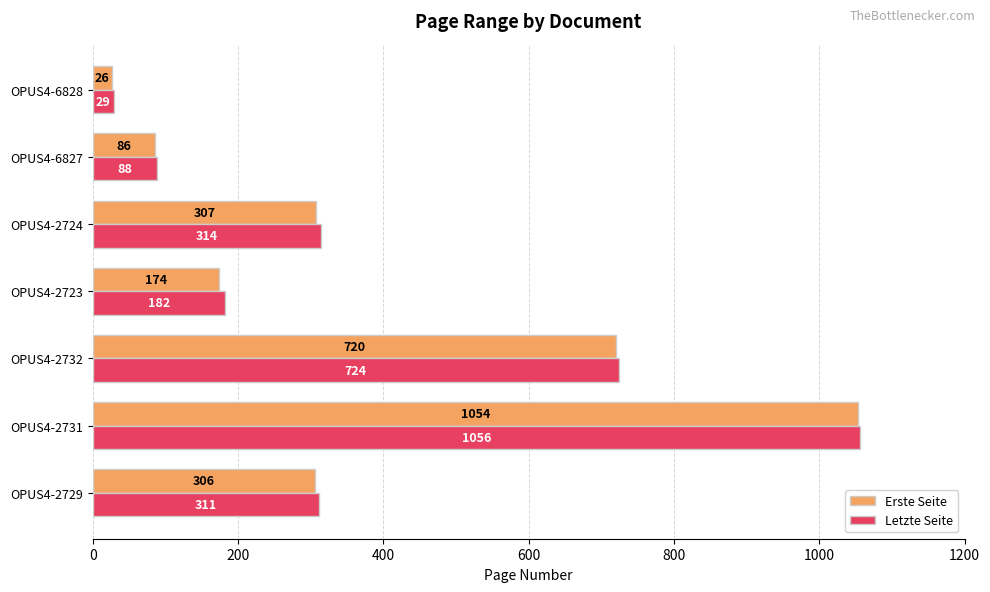

What is the lowest value of the Letzte Seite series?

29